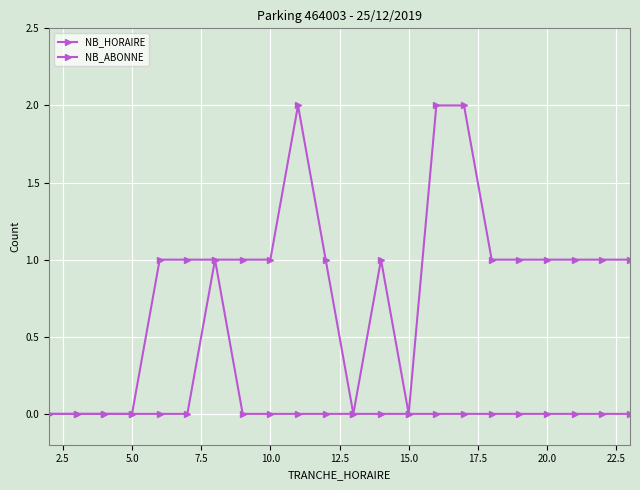

How many lines are shown in the chart?

2